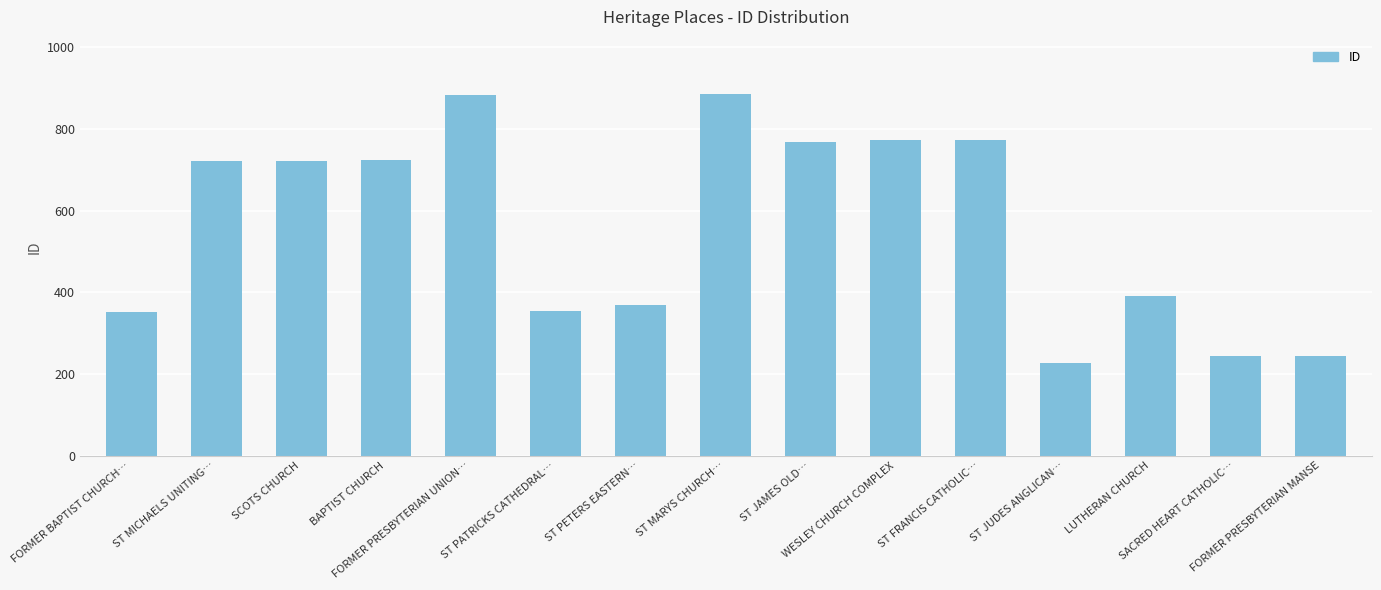

What is the minimum value shown in the chart?

226